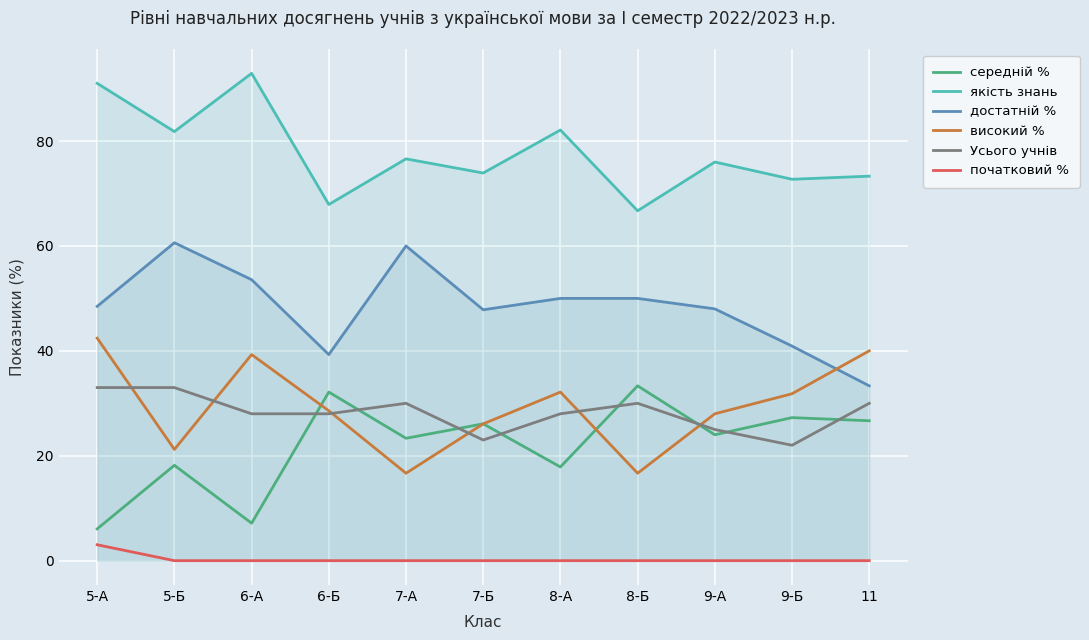

How many lines are shown in the chart?

6